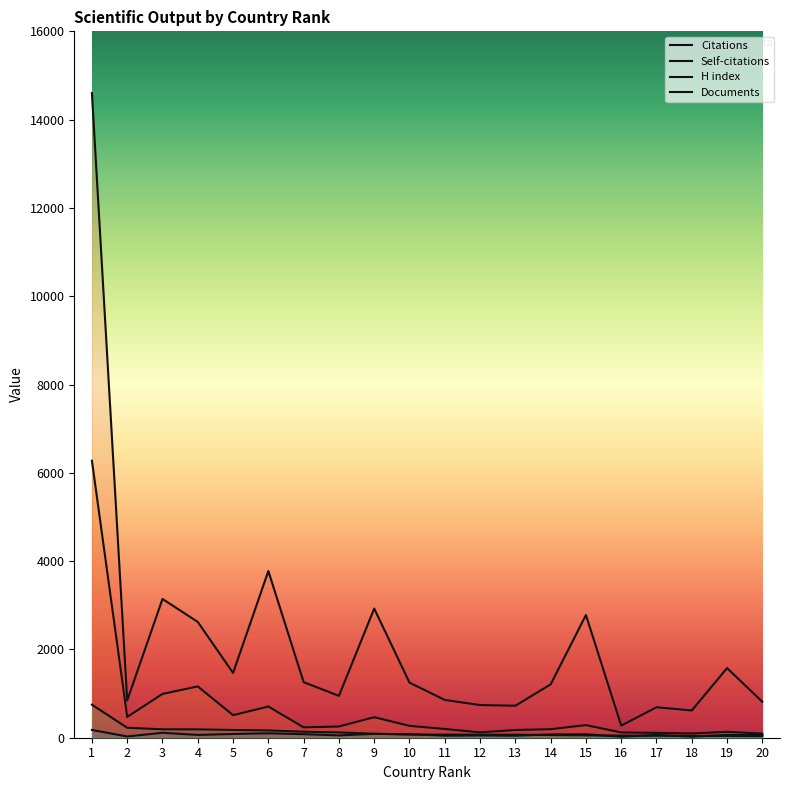

Between 9 and 11, which series saw the biggest shift?

Citations